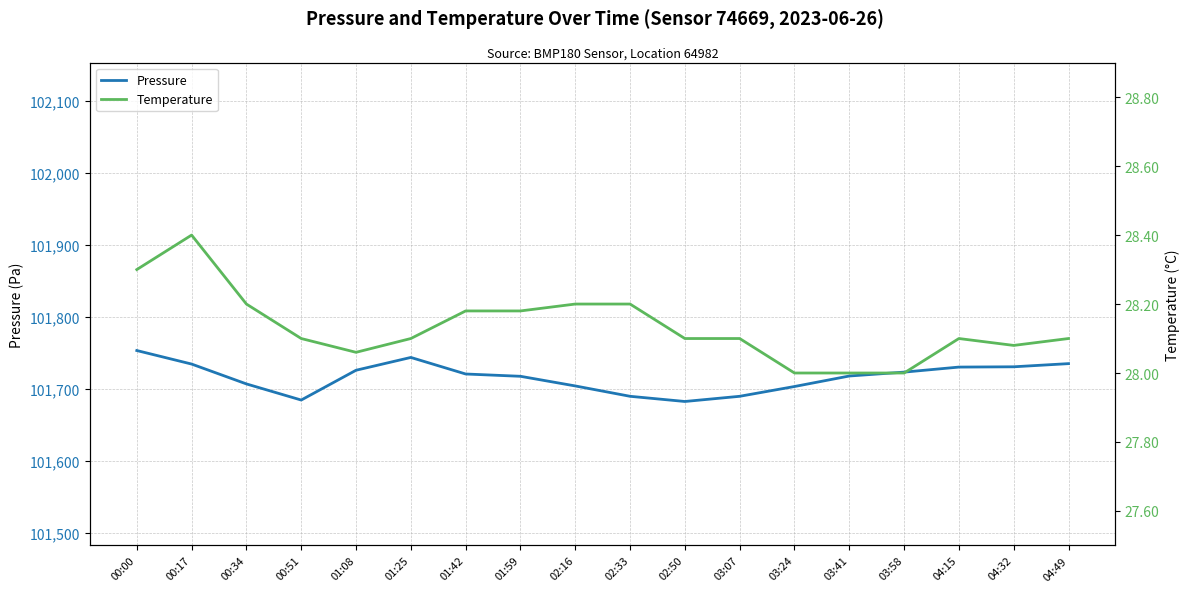

Rank the series by their average value, from lowest to highest.

Temperature, Pressure